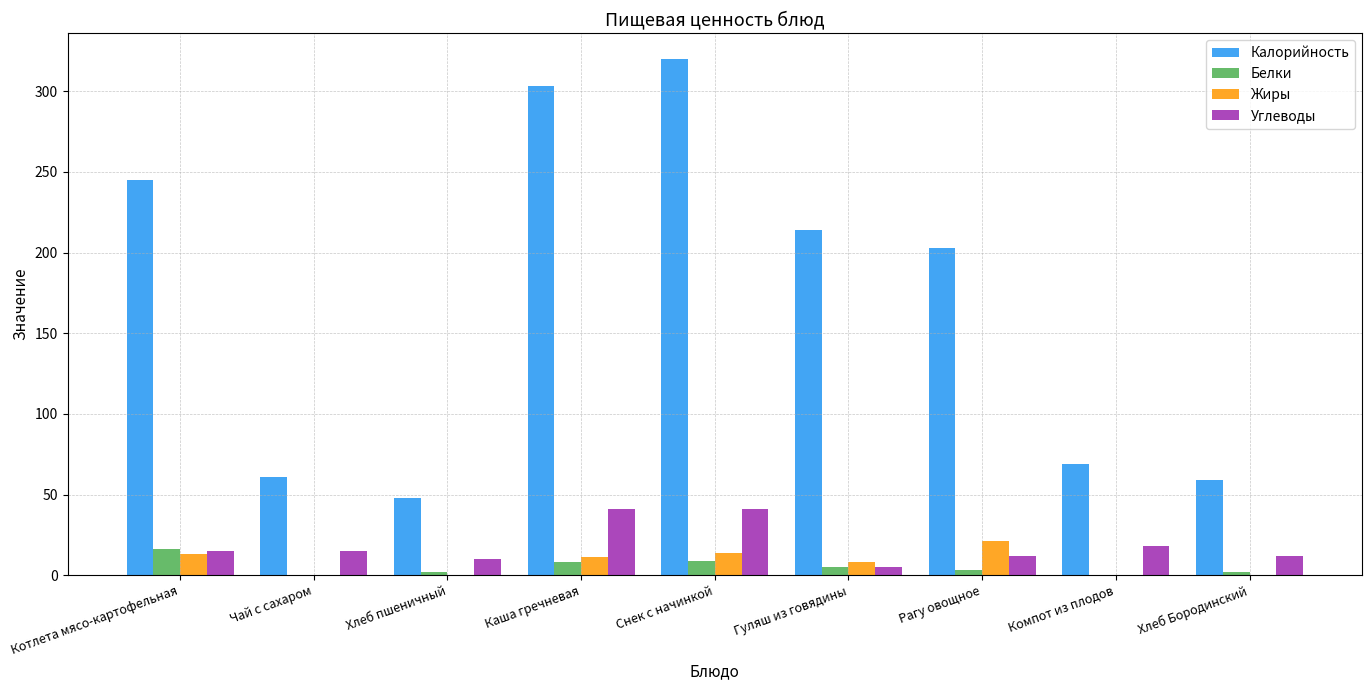

What value does the Белки series have at Каша гречневая, to the nearest 10?

10